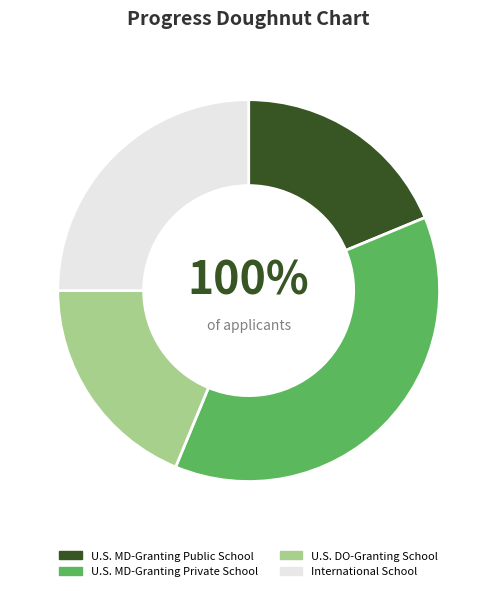

What percentage is the U.S. MD-Granting Private School slice, to the nearest percent?

38%